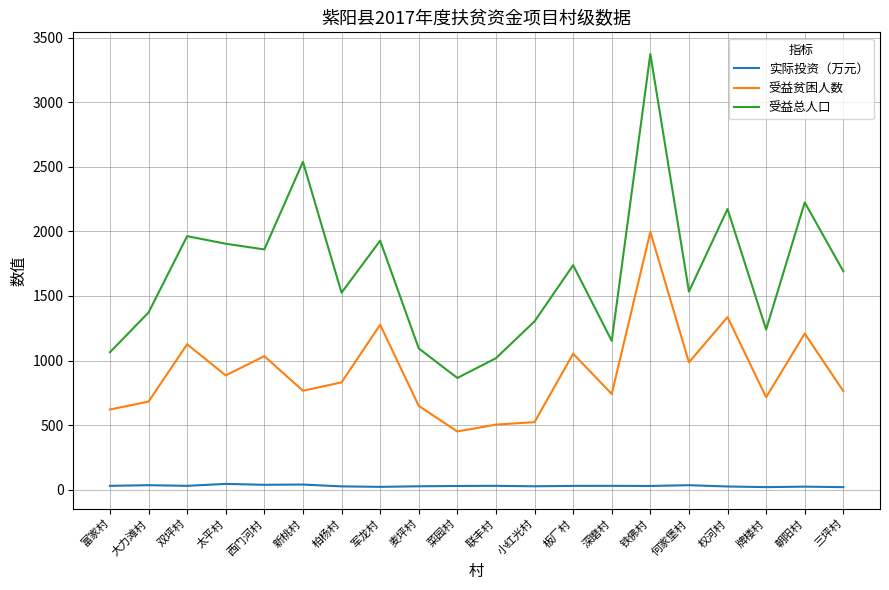

True or false: 受益贫困人数 has more than 0 interior local peaks.

True